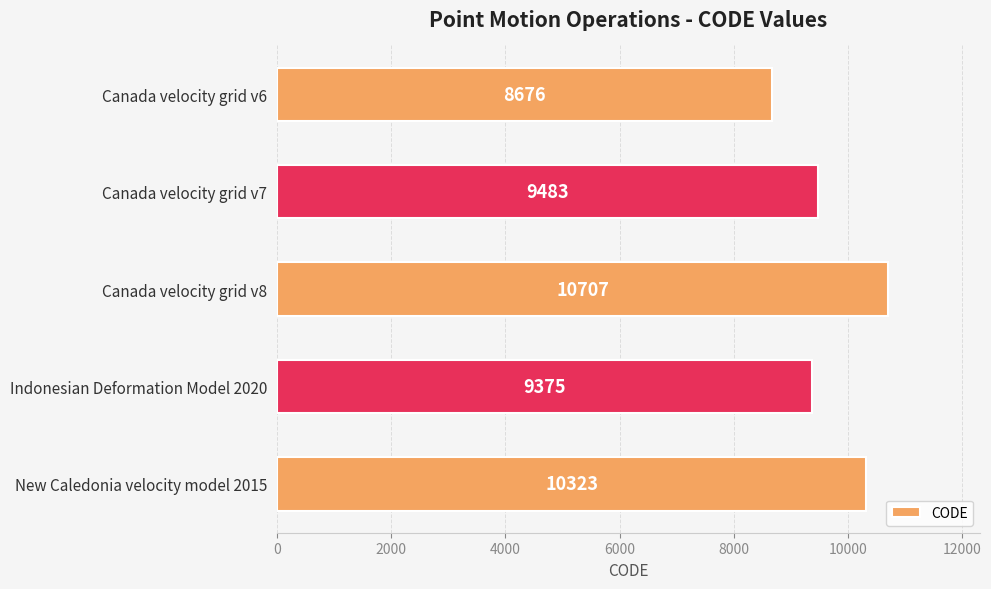

True or false: the data shows 10323 at New Caledonia velocity model 2015.

True